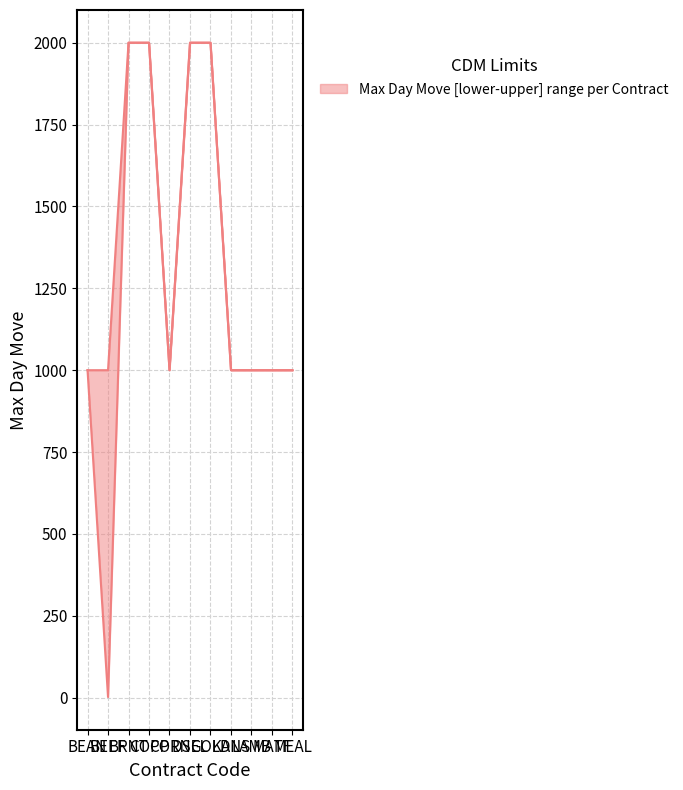

Where is Max Day Move Upper nearest to the value 1500?

BEAN